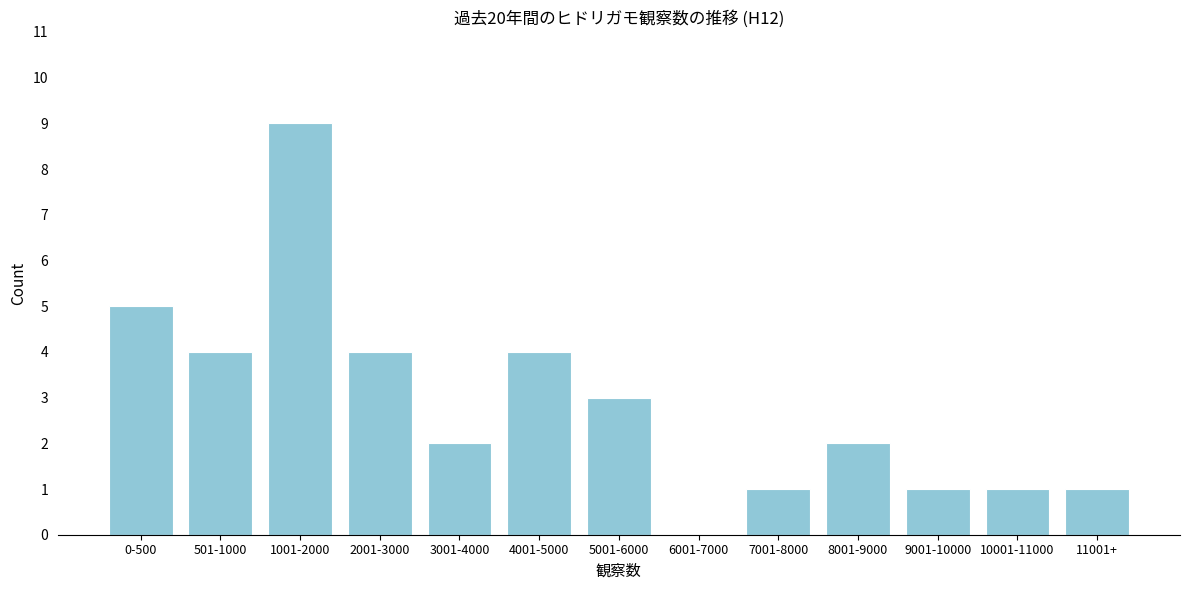

Reading right to left, transcribe all the data shown in this chart.

11001+=1	10001-11000=1	9001-10000=1	8001-9000=2	7001-8000=1	6001-7000=0	5001-6000=3	4001-5000=4	3001-4000=2	2001-3000=4	1001-2000=9	501-1000=4	0-500=5